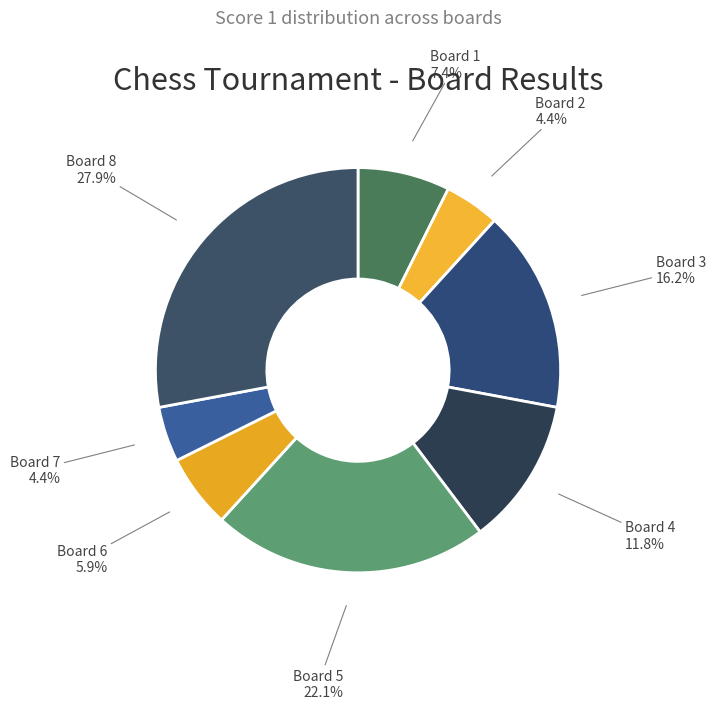

To the nearest percent, what percentage of the pie is Board 3?

16%